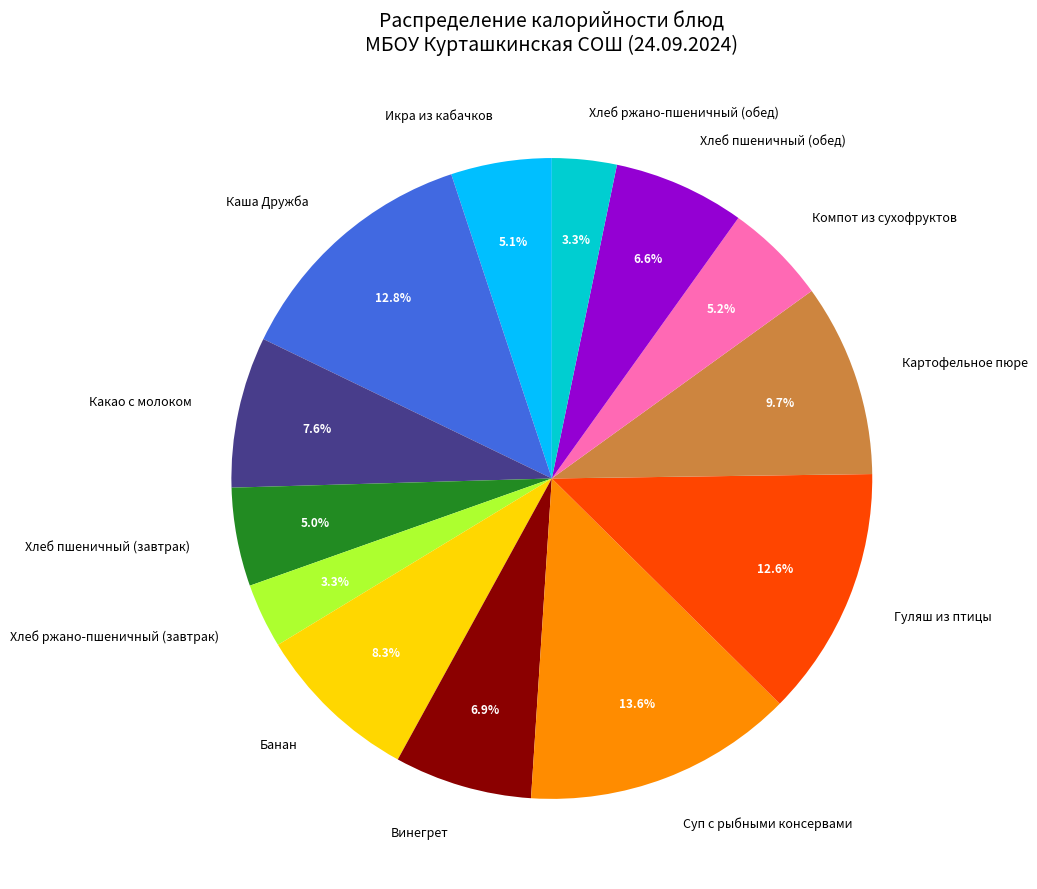

Between Гуляш из птицы and Банан, which is larger?

Гуляш из птицы